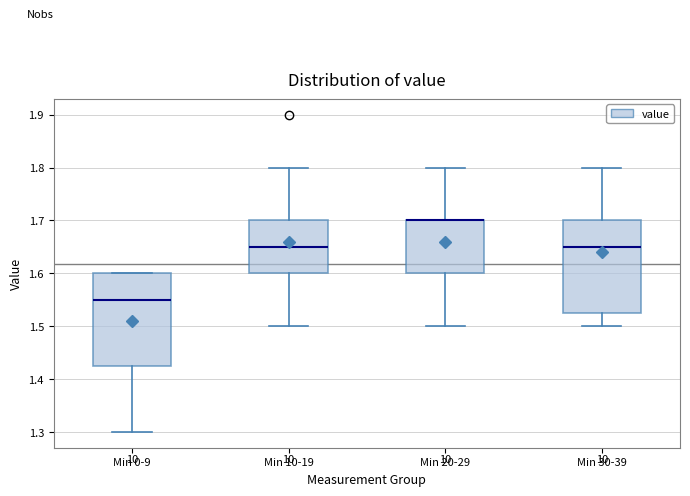

Where does the lower whisker of the box for Min 20-29 end on the y-axis? The values are not printed on the chart, so give them approximately, as read against the axis.

1.50